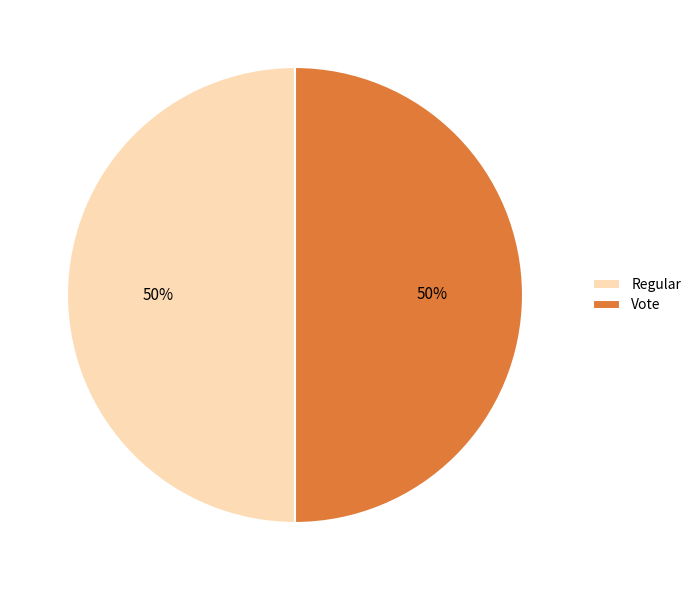

The Vote slice represents 41% of the pie. True or false?

False